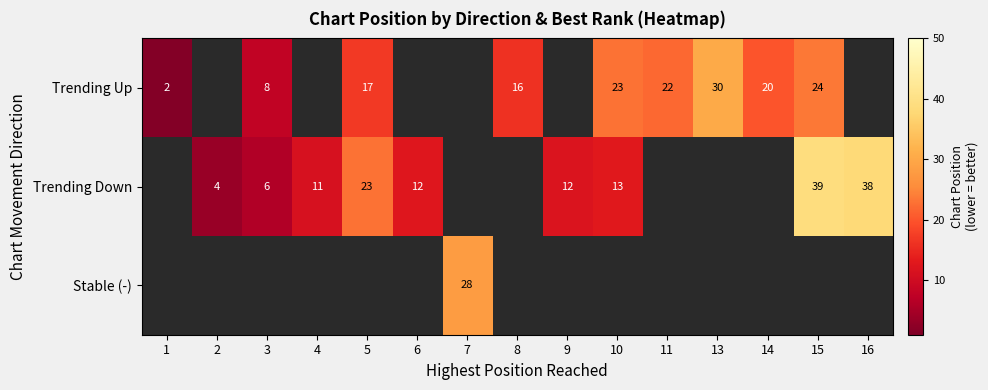

The value of Trending Down at 10 is 13.0. True or false?

True